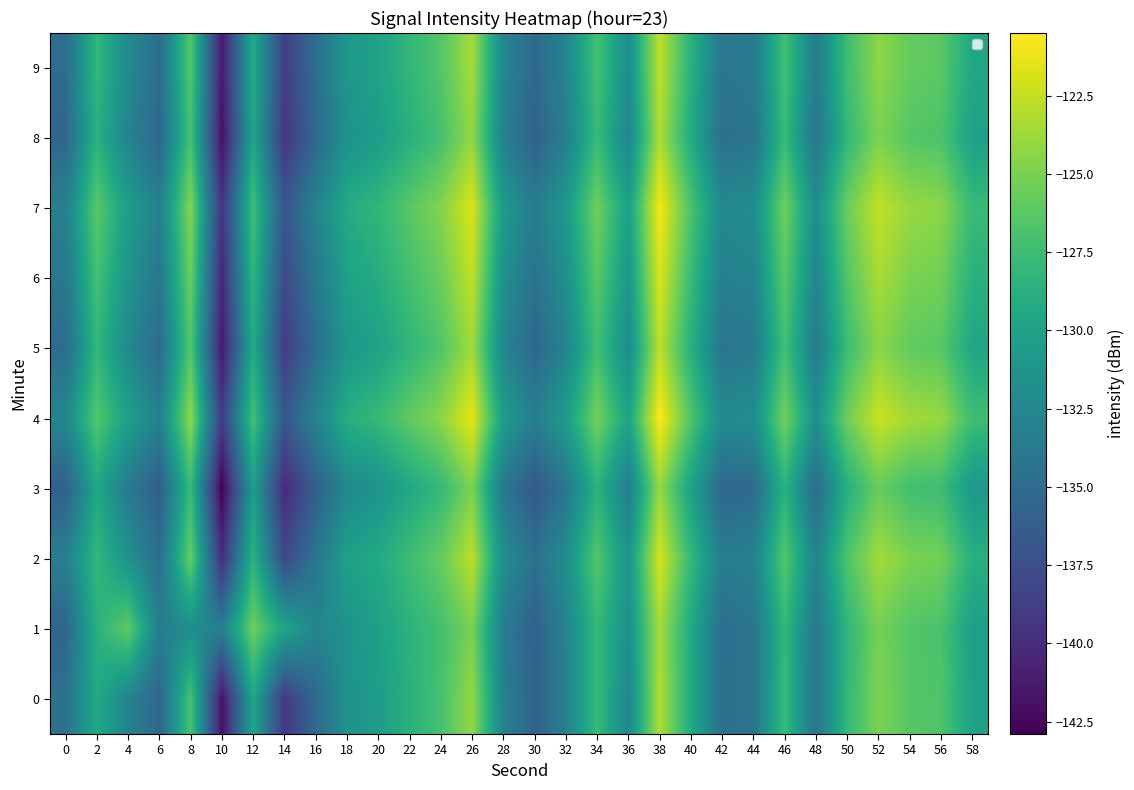

List the series in order of their peak value, highest first.

4, 7, 6, 2, 9, 5, 0, 8, 1, 3